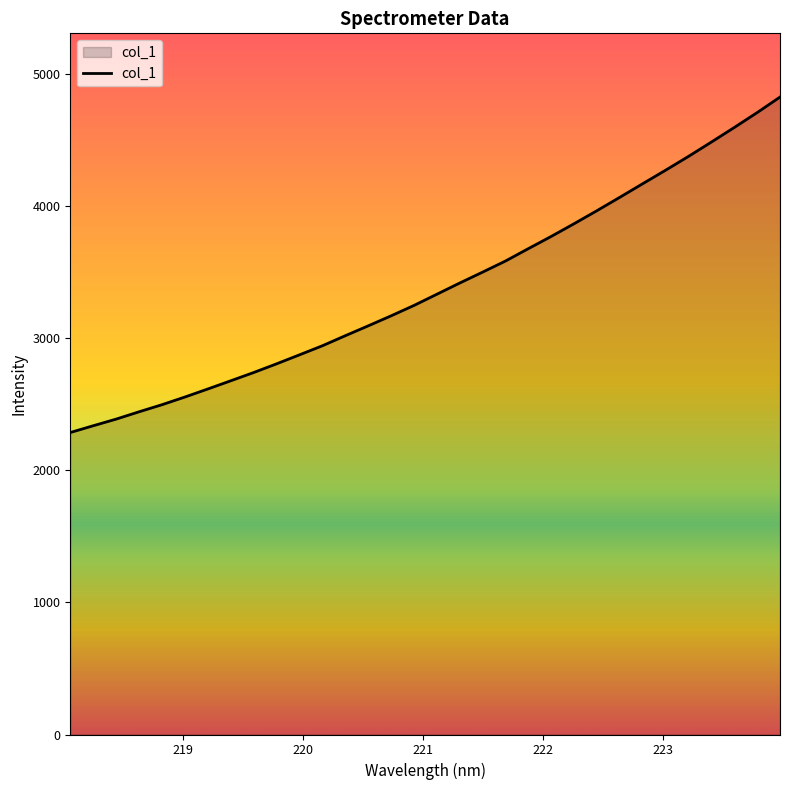

What is the maximum value shown in the chart?

4828.4